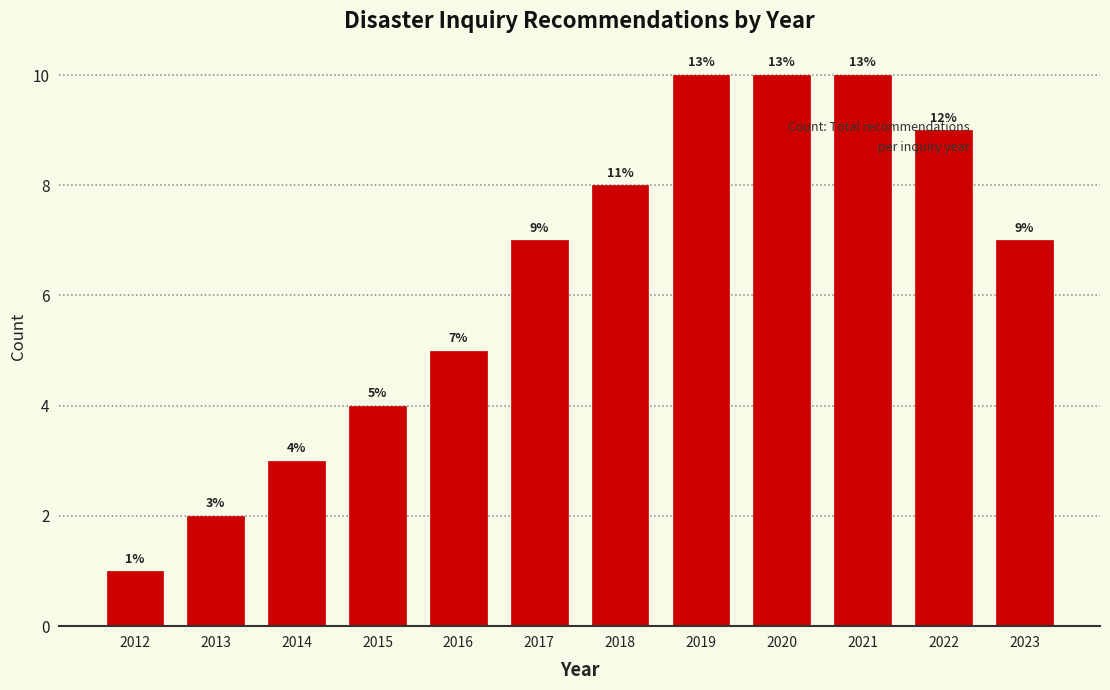

Reading left to right, what are all the values shown in this chart?

1	2	3	4	5	7	8	10	10	10	9	7